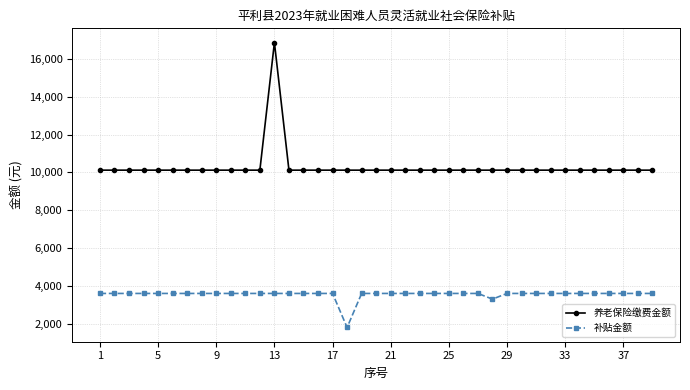

What is the sum of all 养老保险缴费金额 values?

401472.8